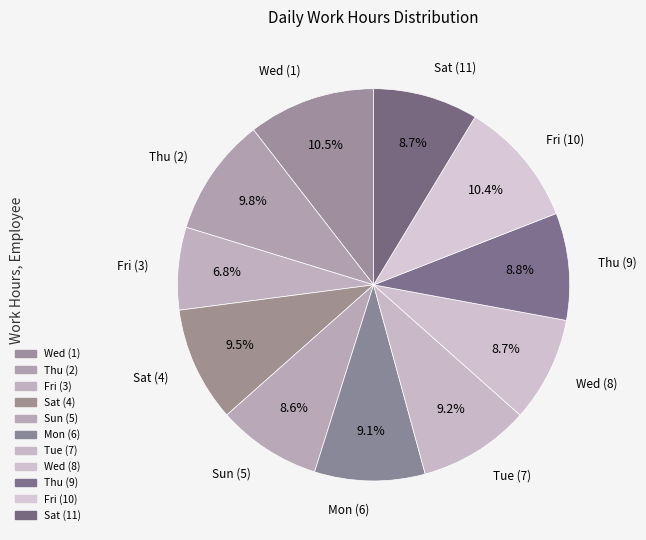

What is the total percentage of Wed (1) and Tue (7)?

19.7%